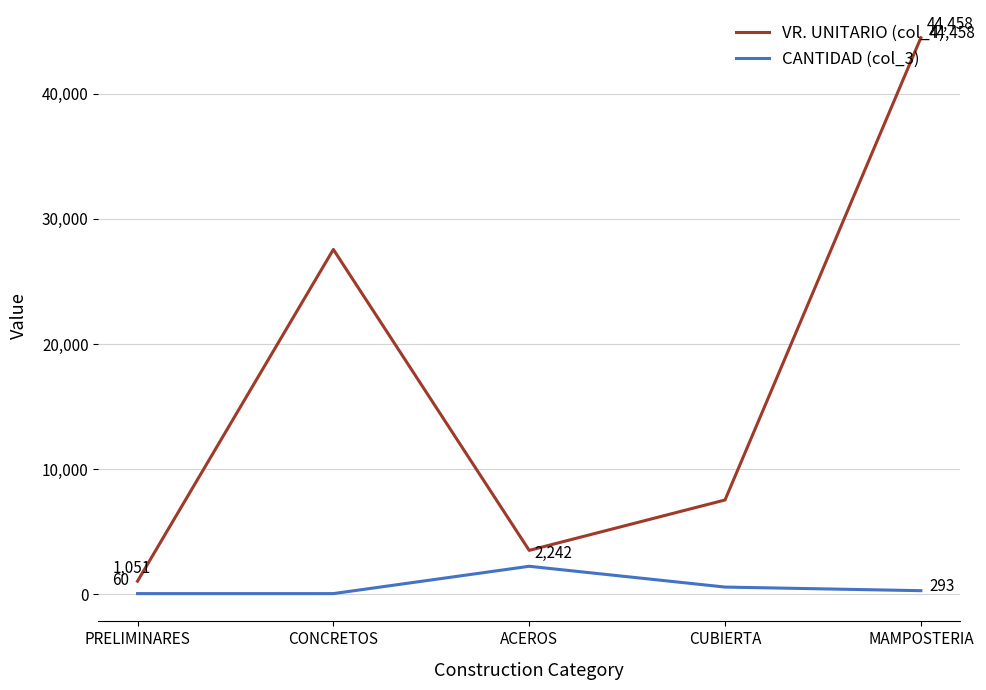

What position from the right is ACEROS?

3